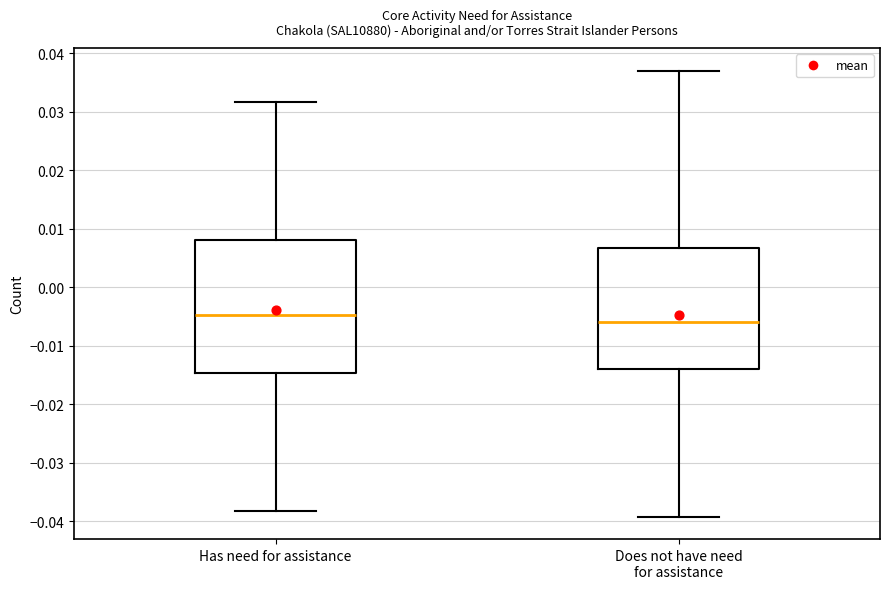

Reading left to right, transcribe this box plot: for each box, give where its median line is, the range the box spans, and where its two whiskers end, as read against the y-axis. The values are not printed on the chart, so give them approximately, as read against the axis.

Has need for assistance: median -0.005, box -0.015 to 0.008, whiskers -0.038 to 0.032
Does not have need for assistance: median -0.006, box -0.014 to 0.007, whiskers -0.039 to 0.037